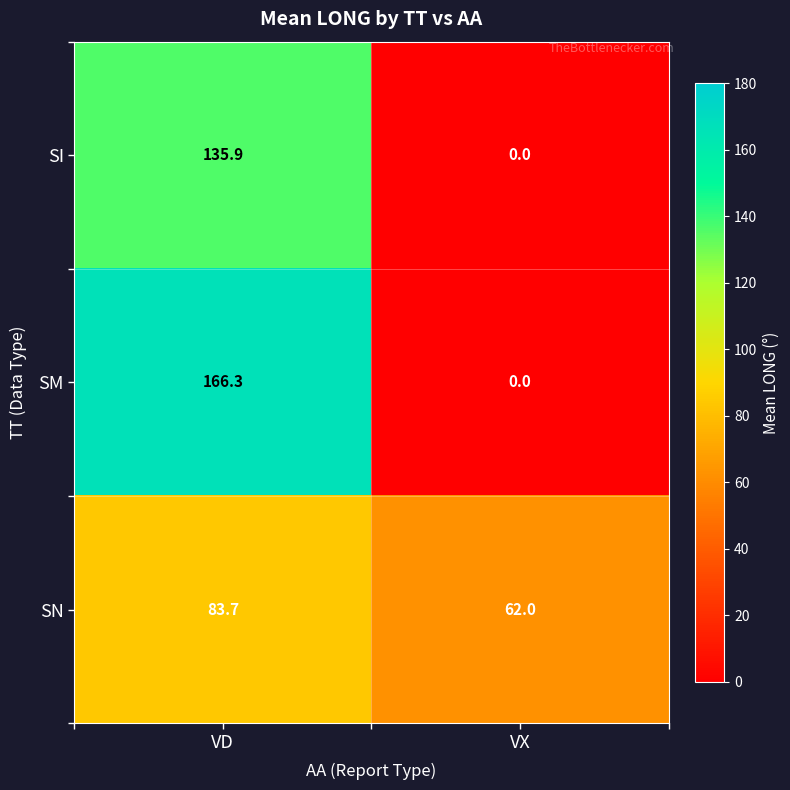

Which category has the lowest value in the SI series?

VX